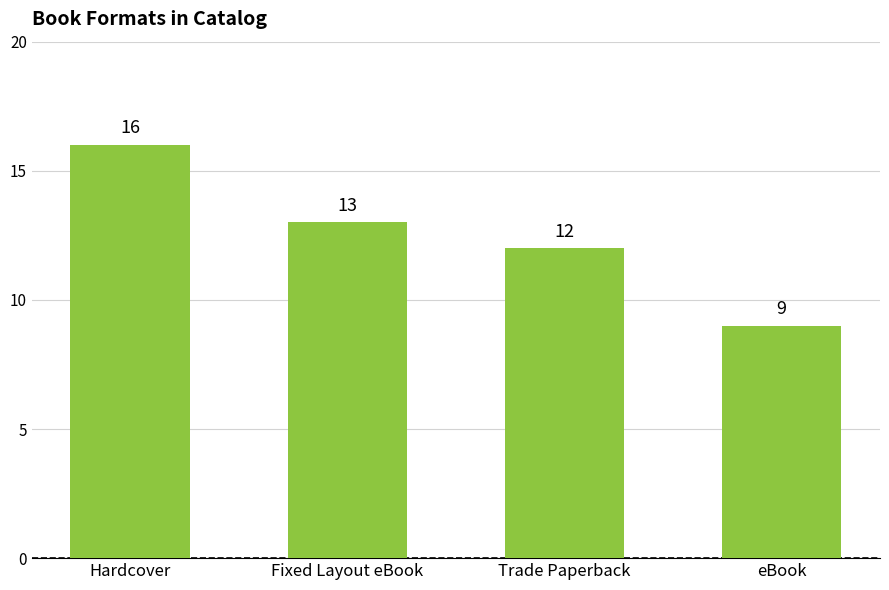

Between eBook and Fixed Layout eBook, which is larger?

Fixed Layout eBook